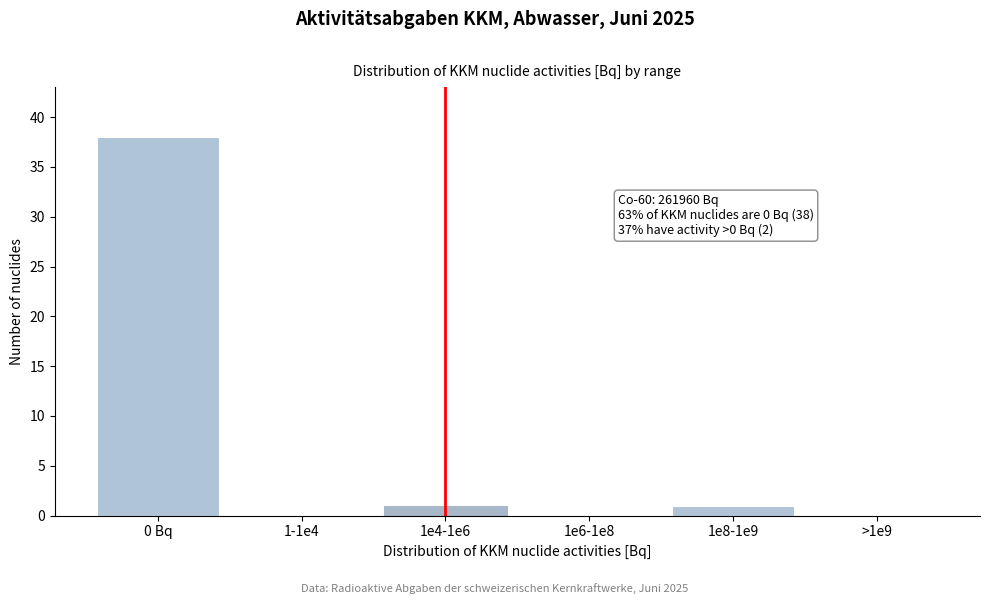

Reading left to right, extract all data points from this chart.

0 Bq=38	1-1e4=0	1e4-1e6=1	1e6-1e8=0	1e8-1e9=1	>1e9=0